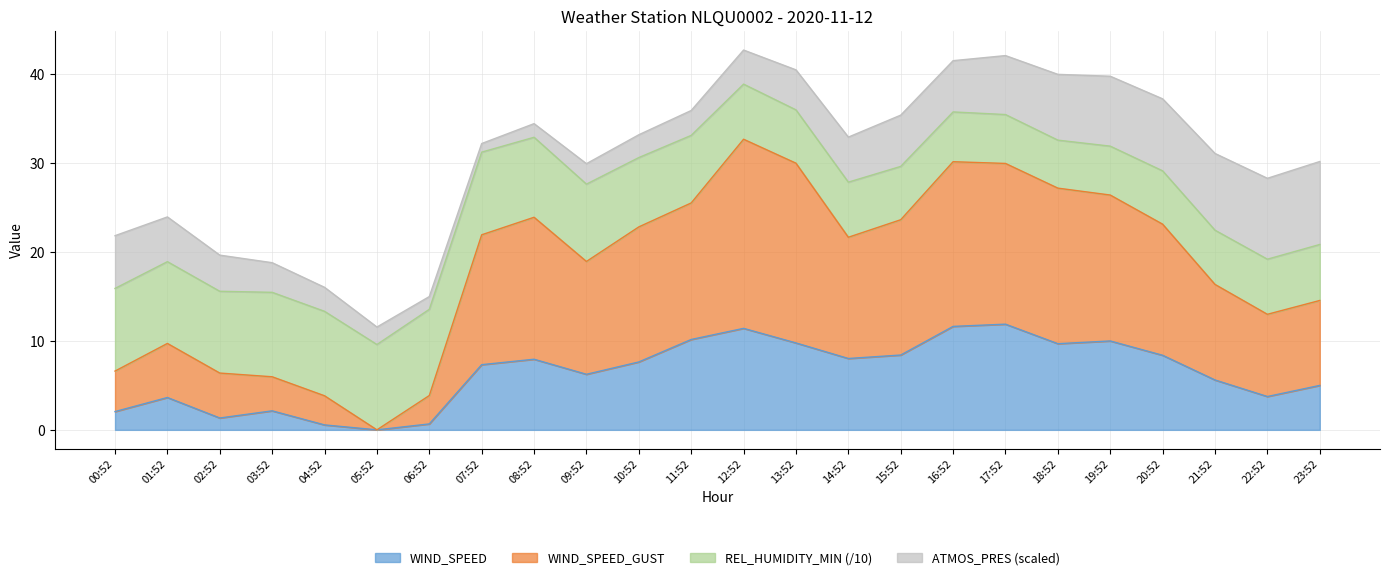

What is the total value across all series at 05:52?

11.6